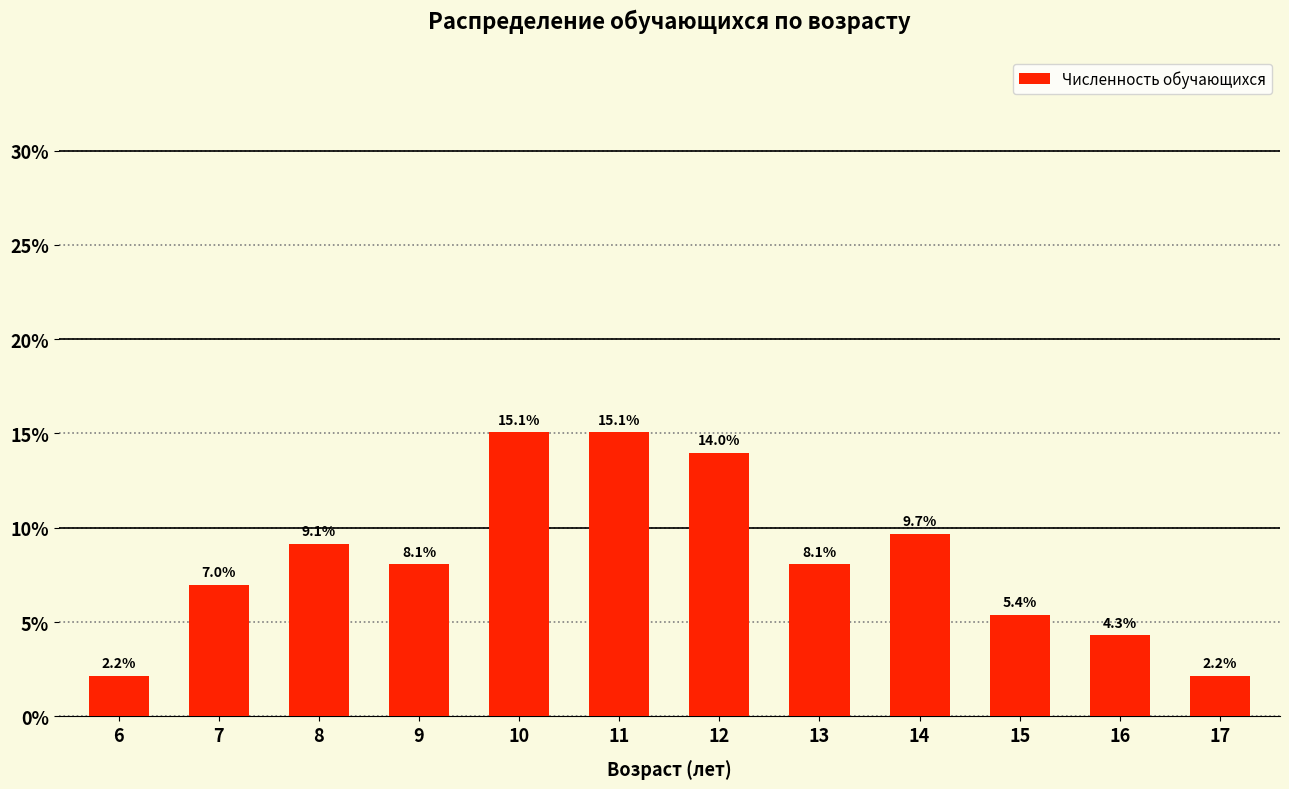

Reading left to right, transcribe all the data shown in this chart.

2.2	7.0	9.1	8.1	15.1	15.1	14.0	8.1	9.7	5.4	4.3	2.2